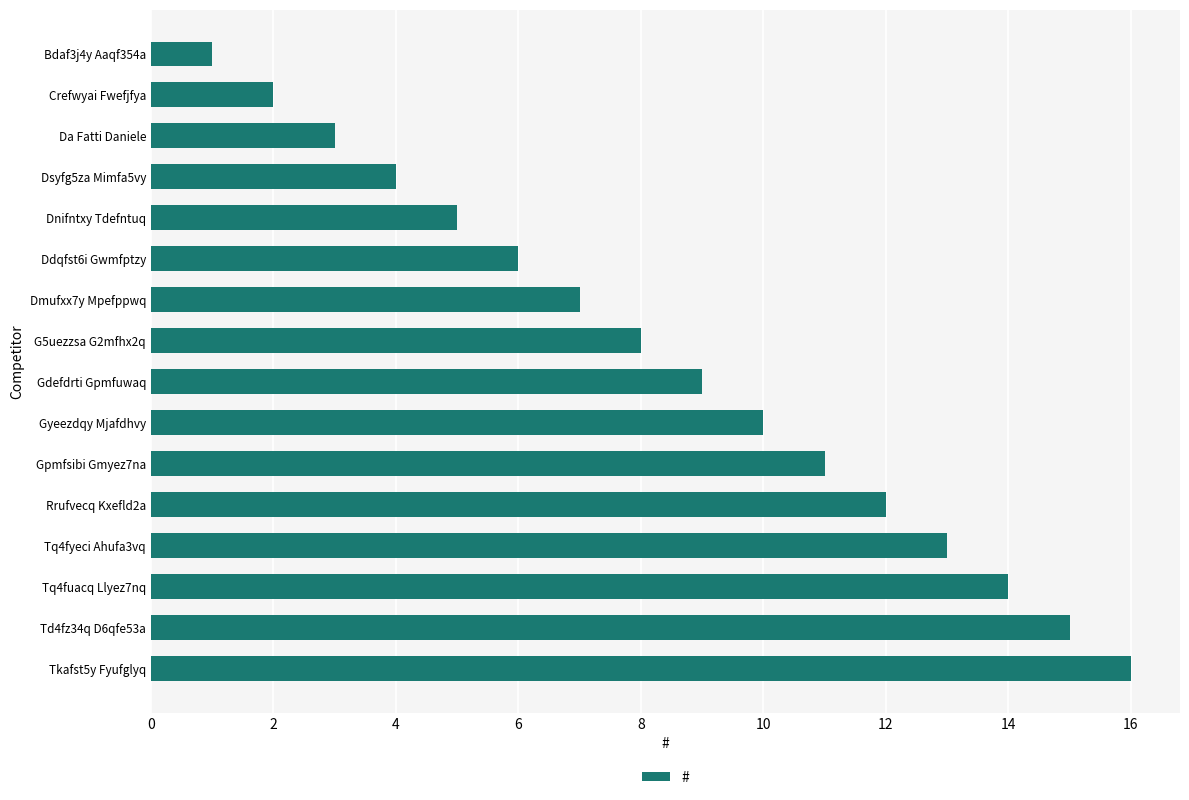

How many distinct data groups are displayed?

1